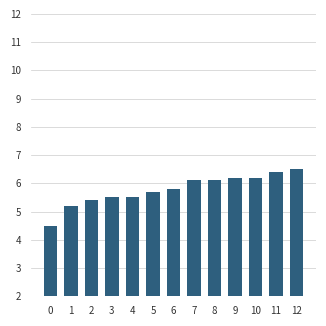

What is the value of the 8th bar from the left?

6.1